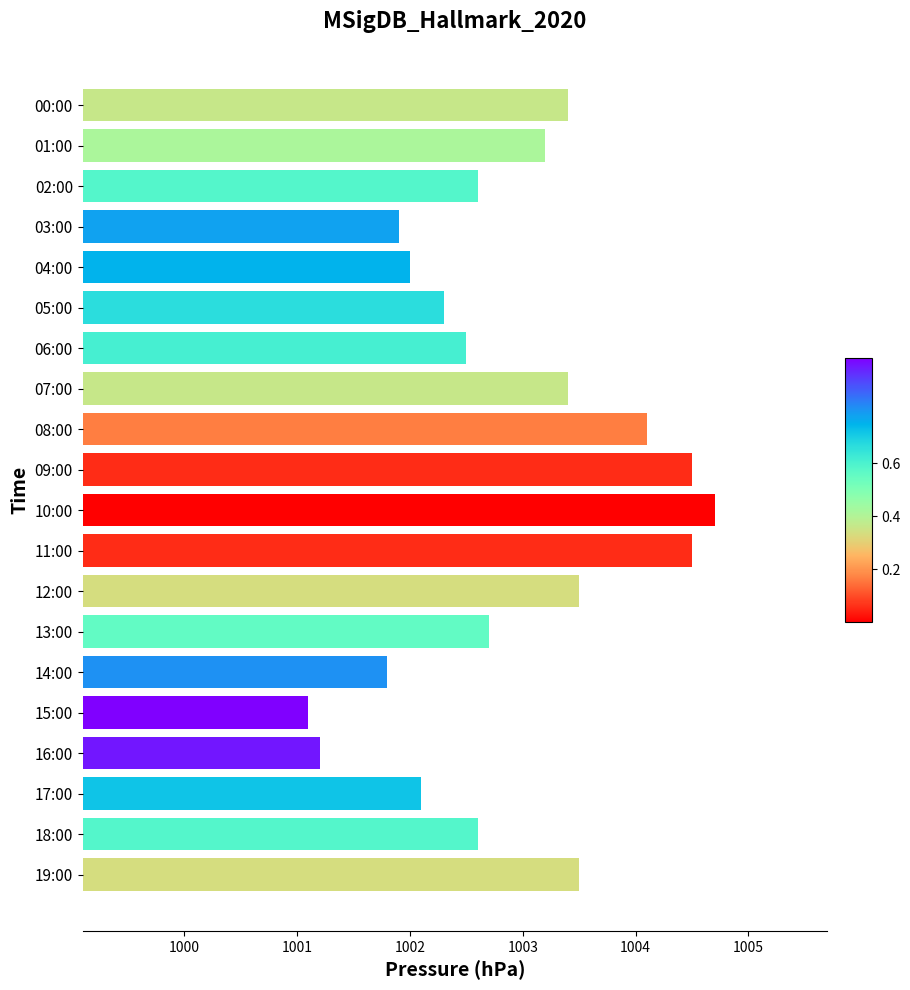

At which label is the value closest to 1002?

04:00